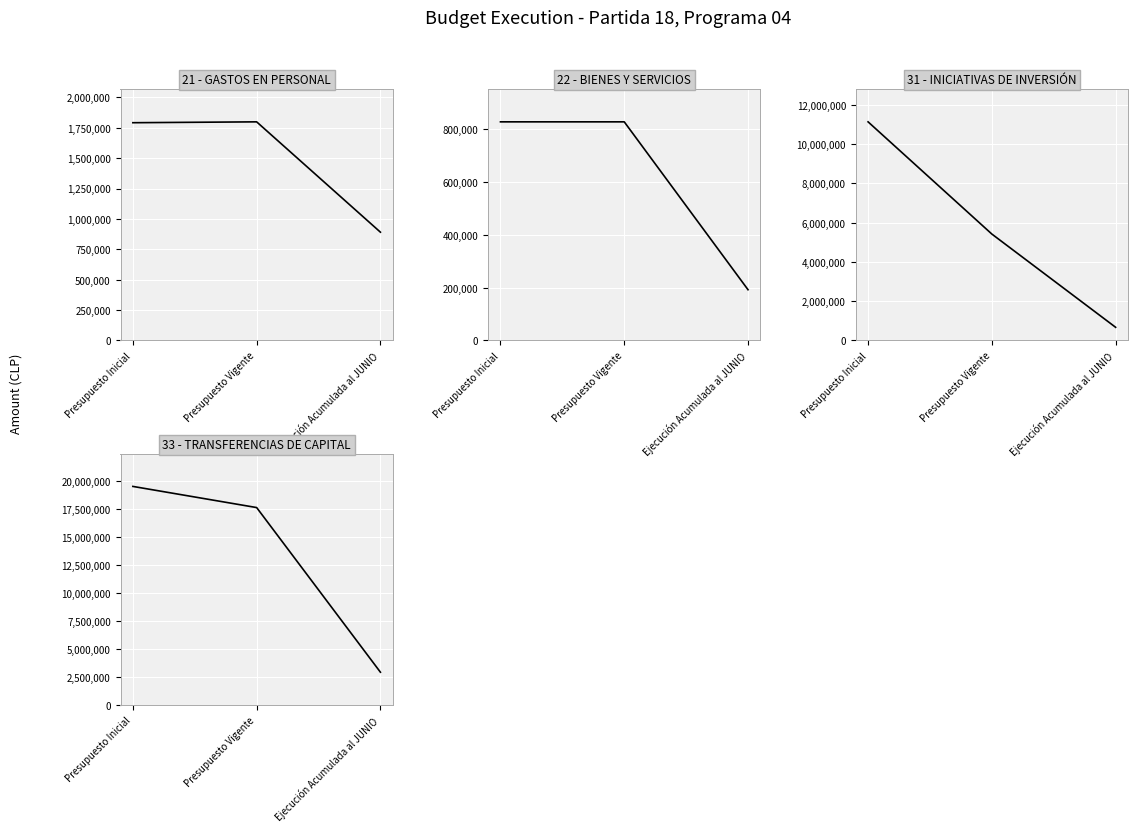

At which label does TRANSFERENCIAS DE CAPITAL first exceed 17633456?

Presupuesto Inicial